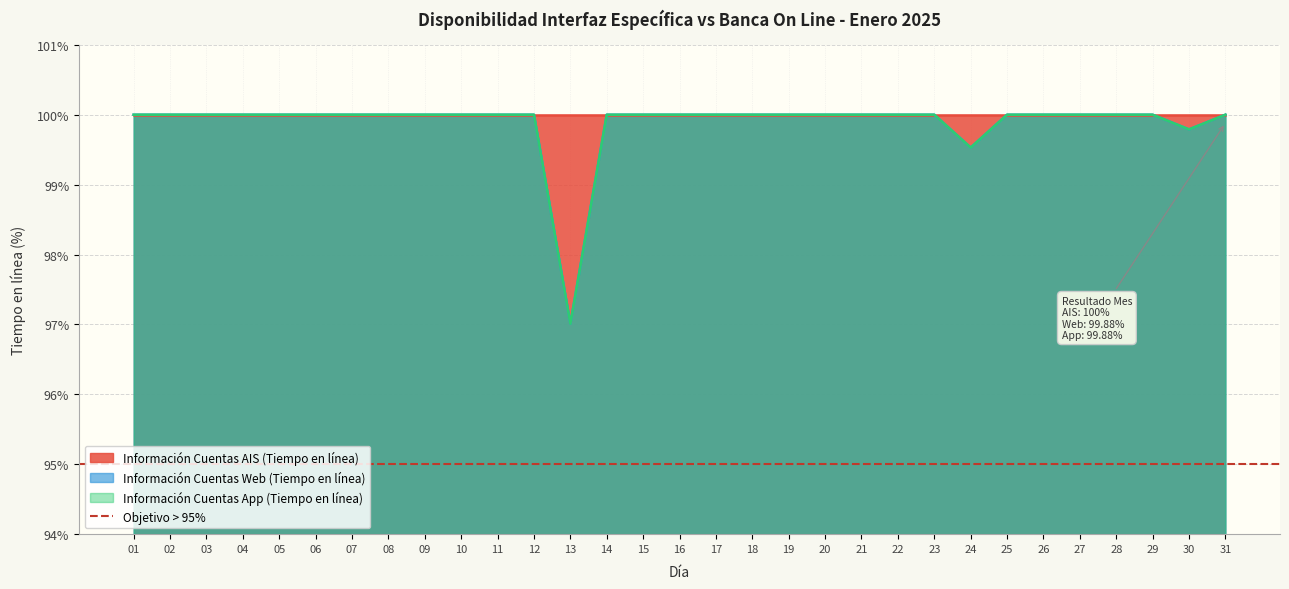

True or false: Información Cuentas App (Tiempo en línea) and Información Cuentas Web (Tiempo en línea) intersect in this chart.

False